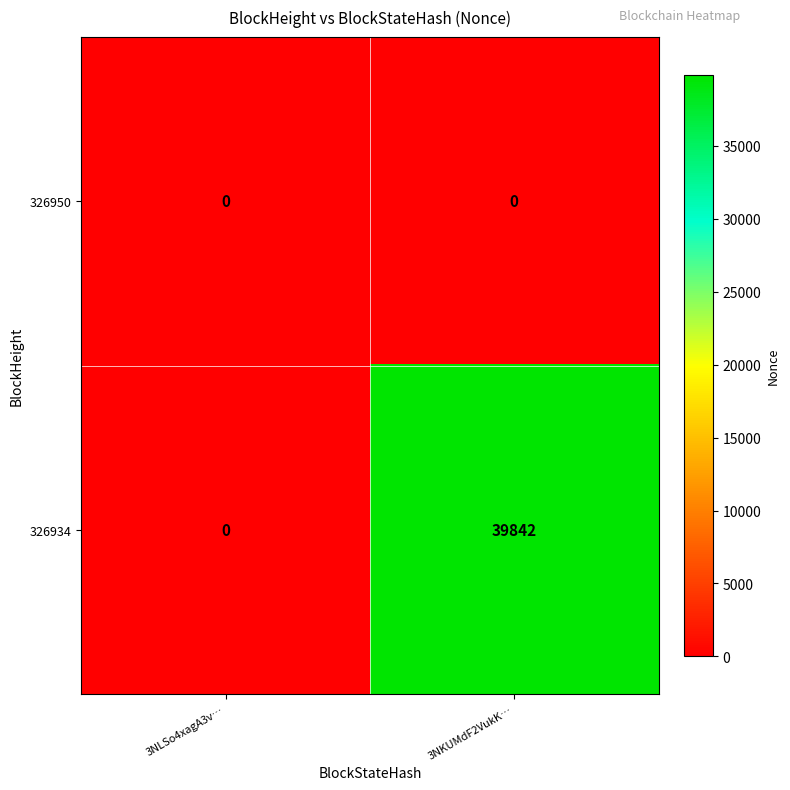

List the series in order of their peak value, lowest first.

326950, 326934